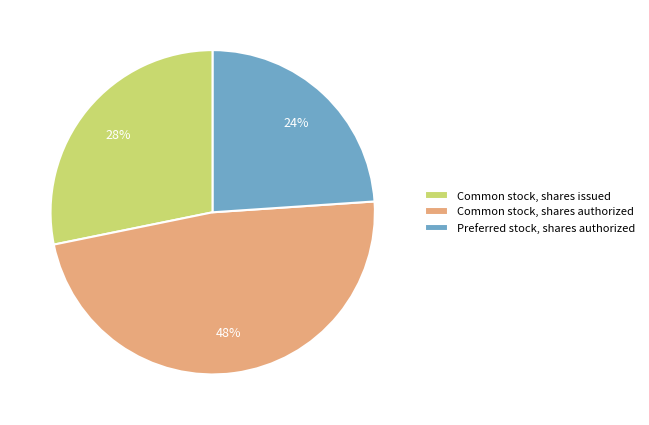

How many slices are in this pie chart?

3